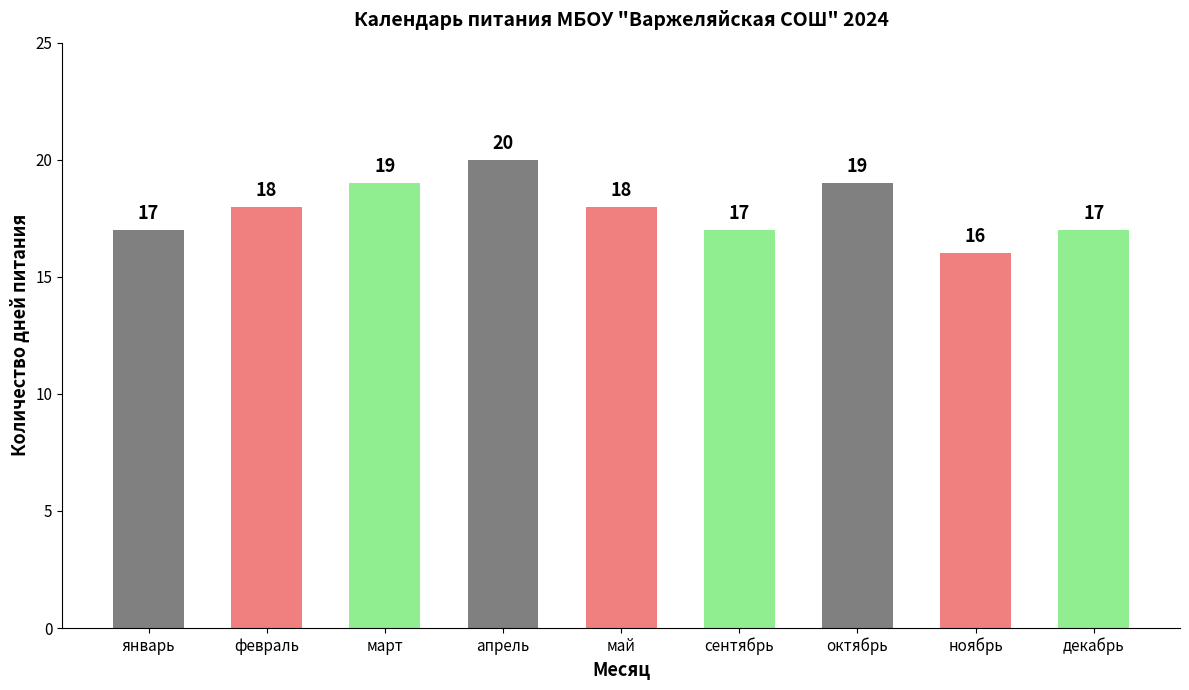

Are the bars grouped side by side (vs. stacked)?

No